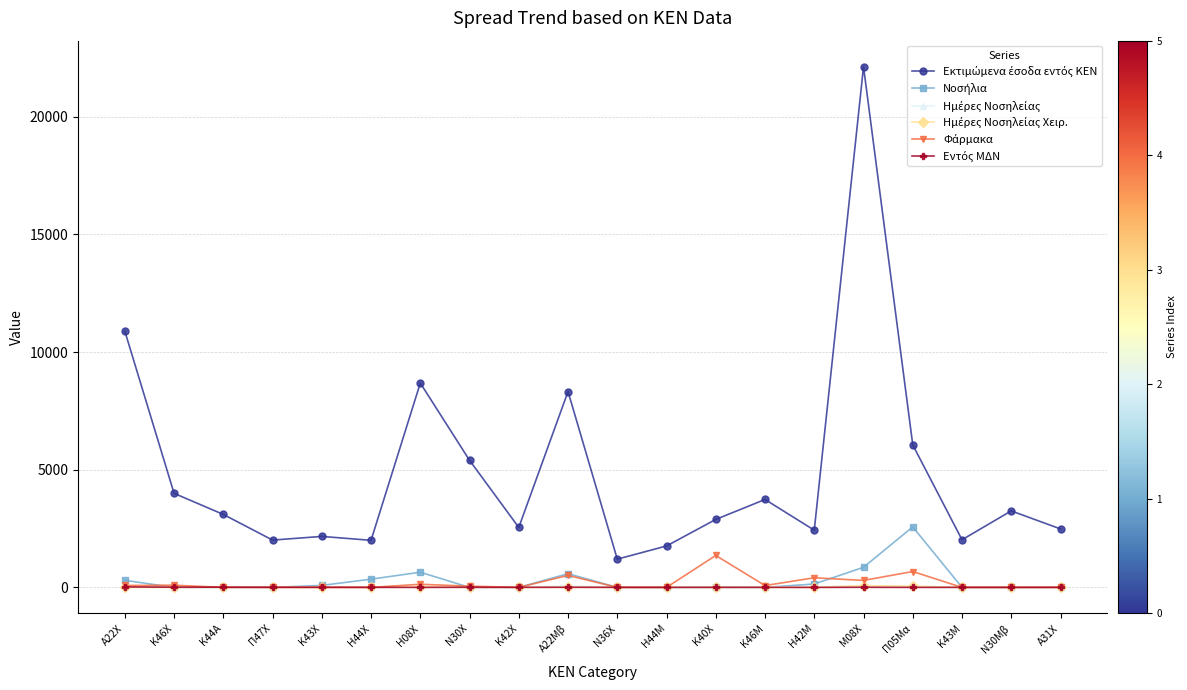

What is the label of the 11th point from the left?

Ν36Χ